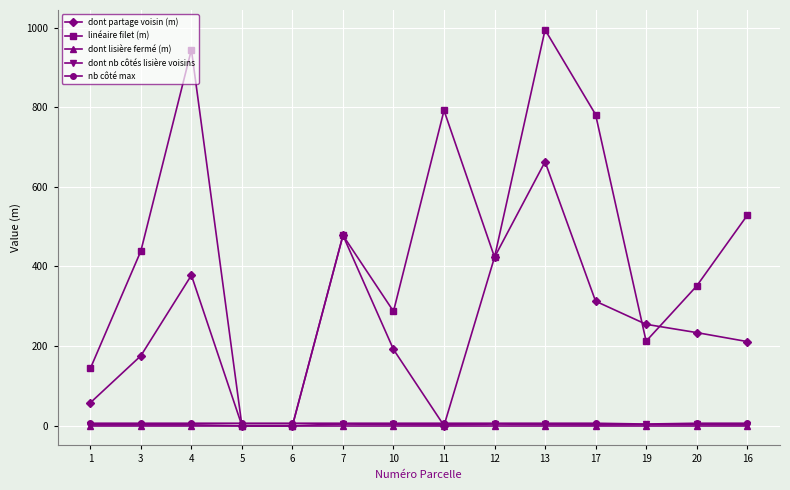

What are all the series names shown in the legend?

dont partage voisin (m), linéaire filet (m), dont lisière fermé (m), dont nb côtés lisière voisins, nb côté max